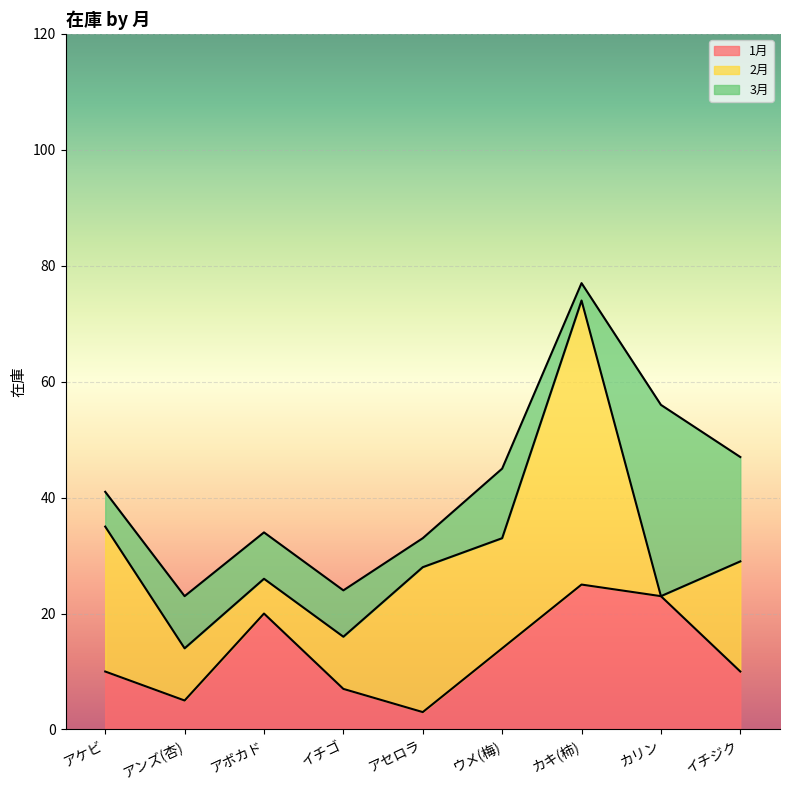

How many lines are shown in the chart?

3